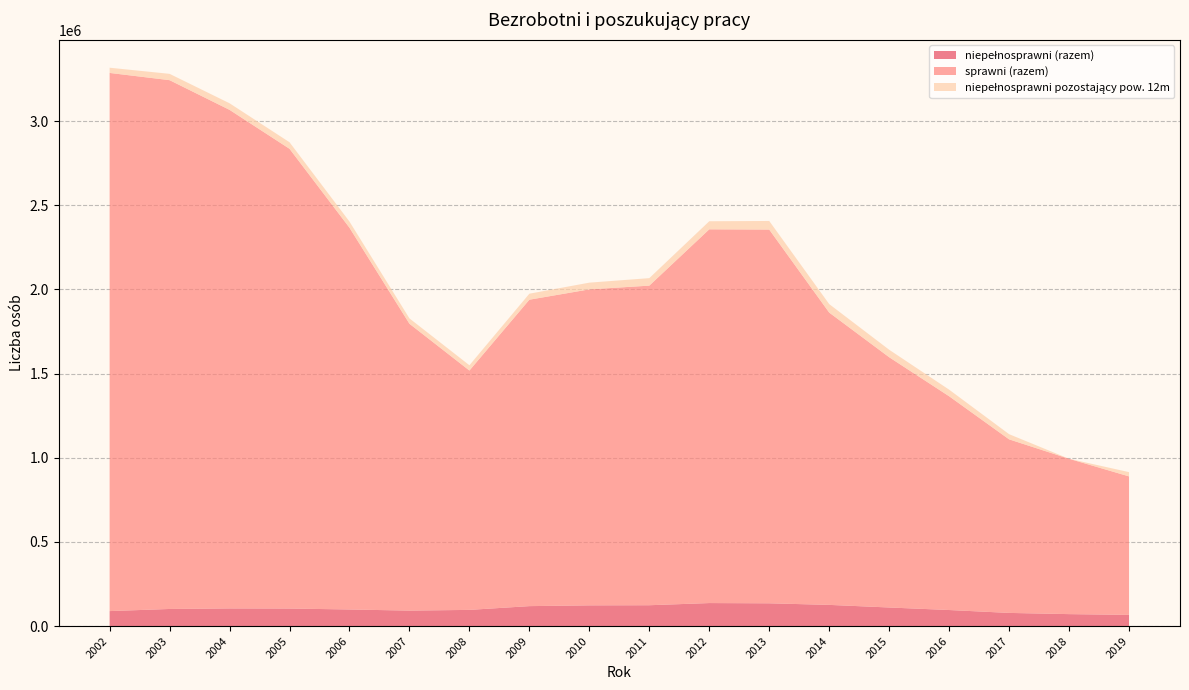

Reading left to right, what are all the values shown in this chart?

niepełnosprawni (razem): 89435	102054	105288	104658	98957	92357	96577	118944	123499	124238	137126	135675	126294	110833	95805	78619	71446	66903
sprawni (razem): 3196271	3140662	2961084	2730449	2267221	1703576	1421584	1819912	1876713	1898139	2219709	2219709	1736090	1486415	1269517	1030828	922514	822528
niepełnosprawni pozostający pow. 12m: 30954	37550	39095	38909	36641	31833	31330	35693	39912	44507	47947	51023	50366	44369	39229	30726	0	25347